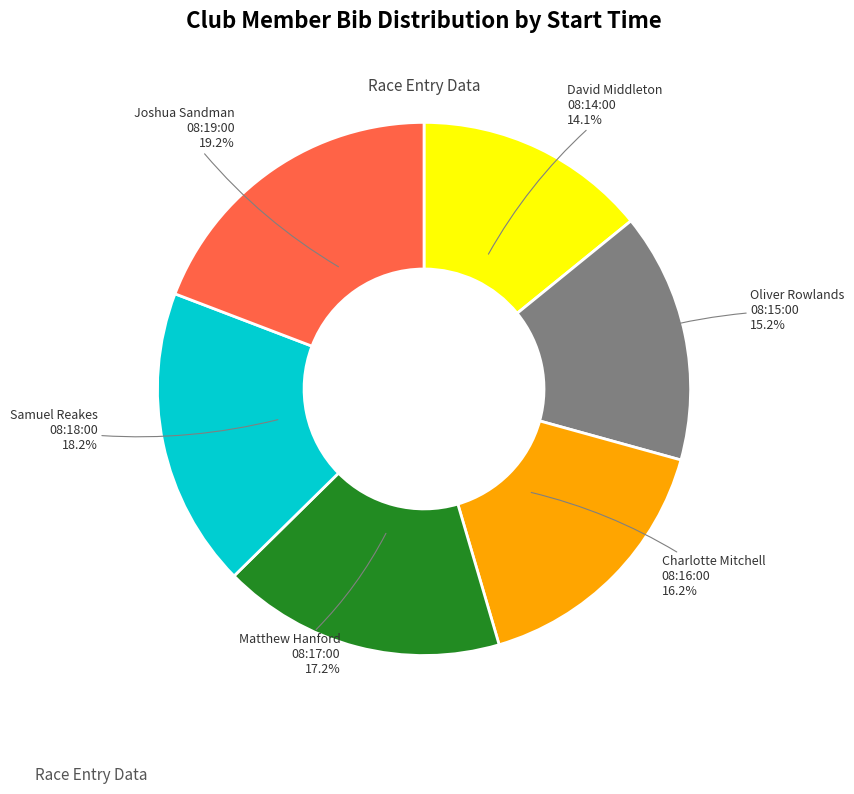

How many segments does this pie chart have?

6